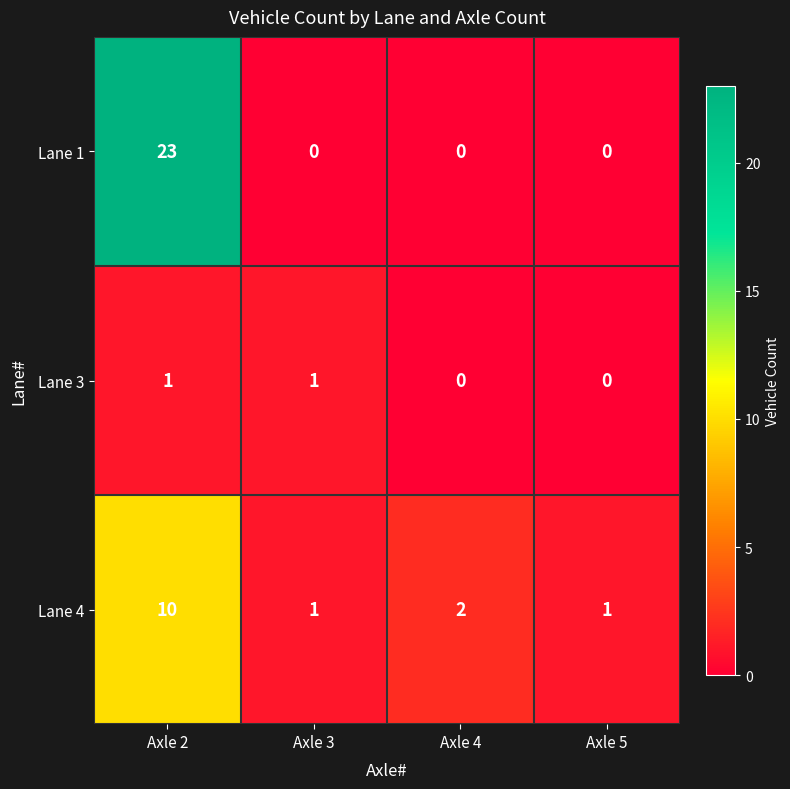

Is it true that Lane 3 equals 0 at Axle 5?

True